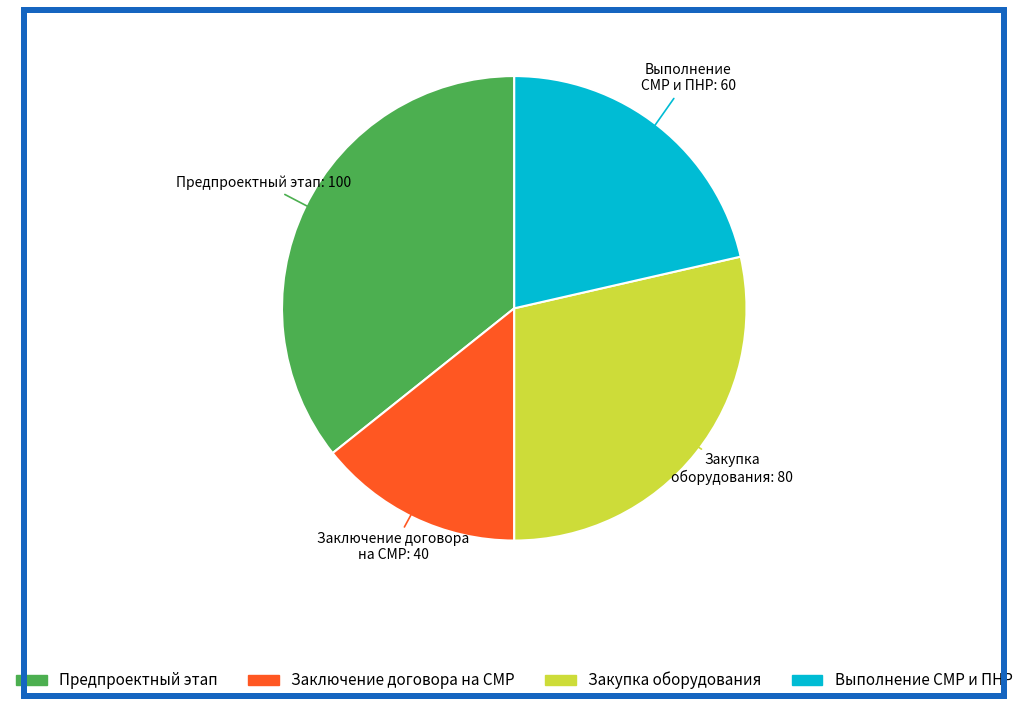

Is there any slice that represents more than half of the pie?

No